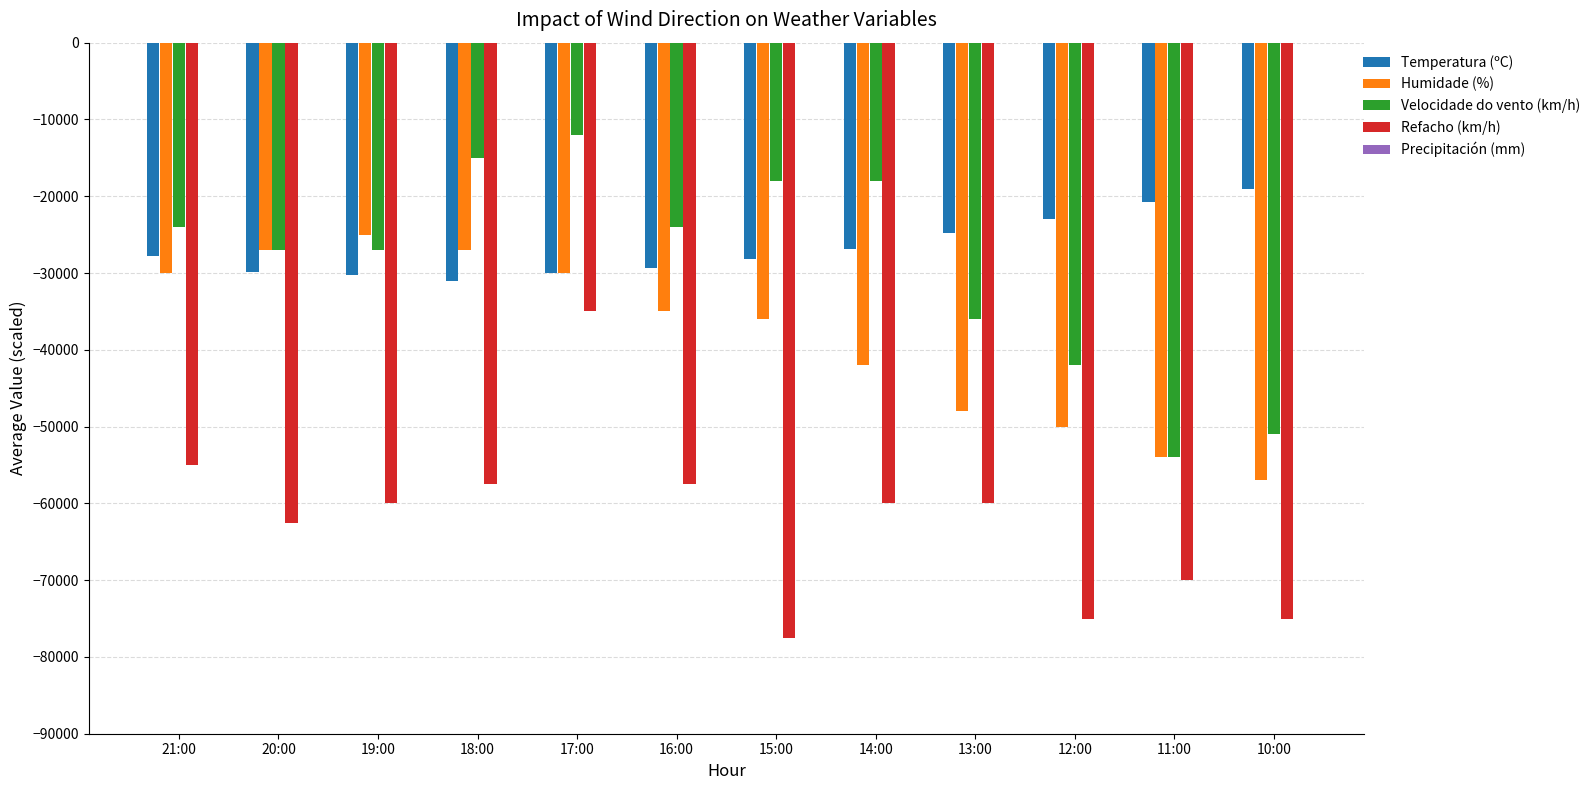

What is the difference between the second highest and second lowest values in the Velocidade do vento (km/h) series?

36000